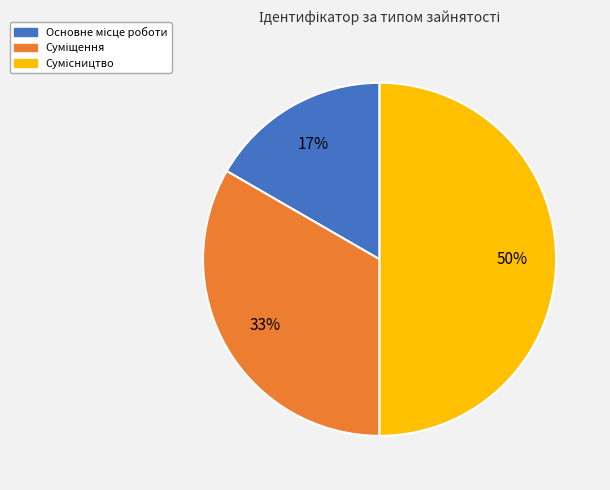

To the nearest percent, what is the difference between the largest and smallest slice percentages?

33%